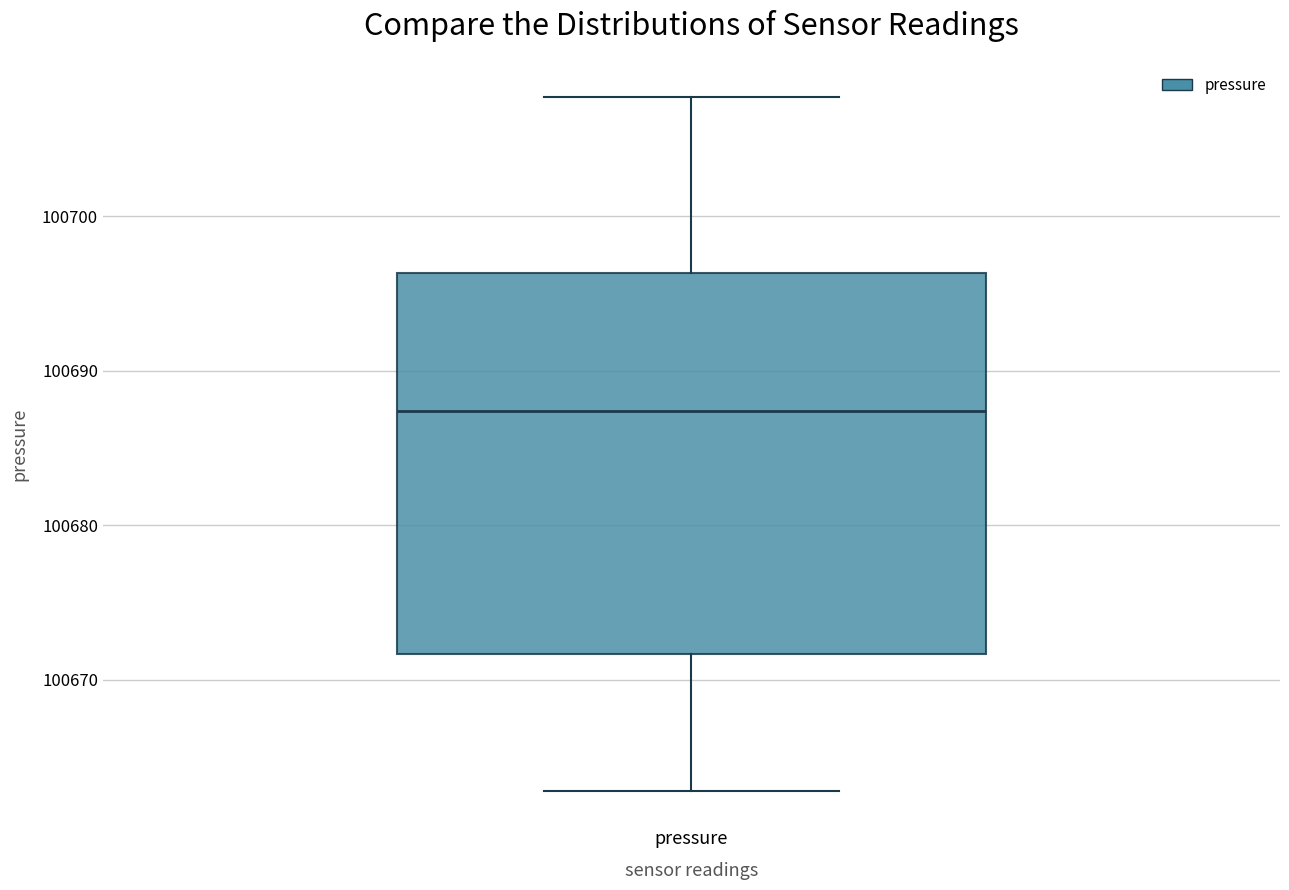

Read this box plot against the y-axis: the position of the median line, the range covered by the box, and the ends of both whiskers. The values are not printed on the chart, so give them approximately, as read against the axis.

median 100687, box 100672 to 100696, whiskers 100663 to 100708